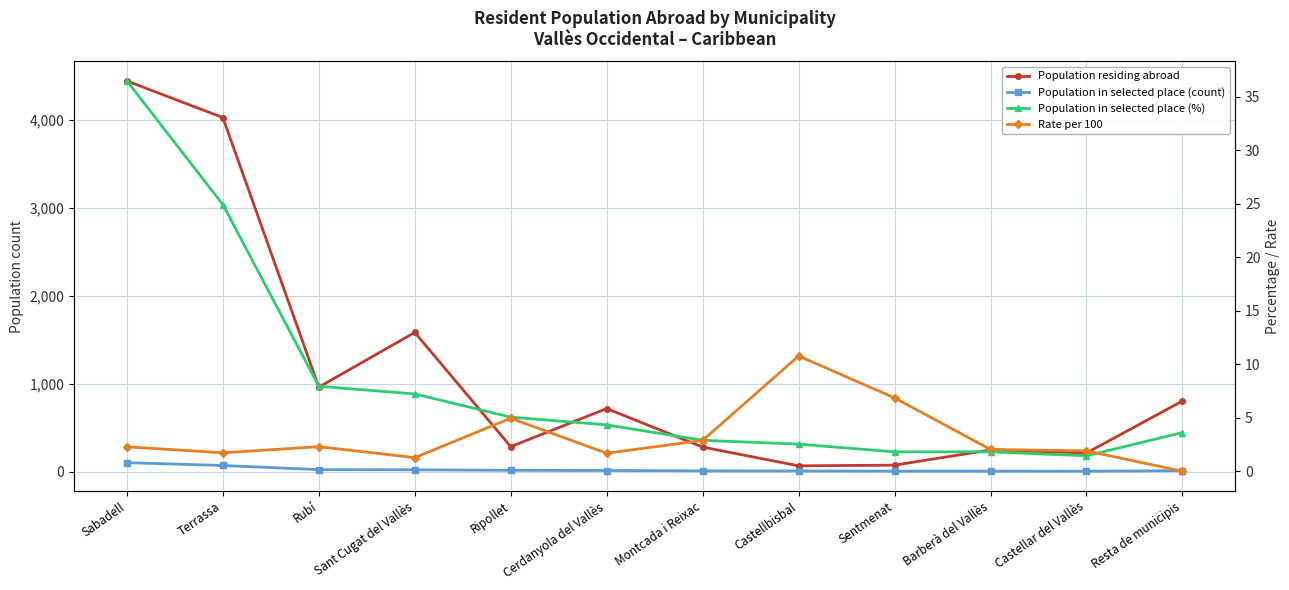

Where is the first local minimum for Population residing abroad?

Rubí